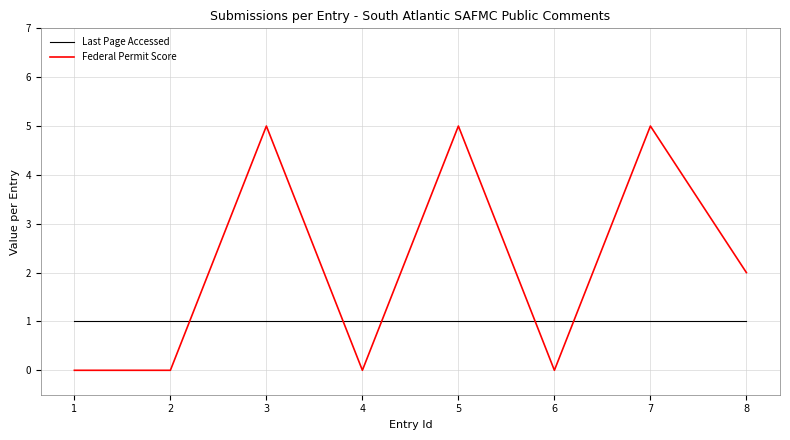

How many intersections are there between Federal Permit Score and Last Page Accessed?

5